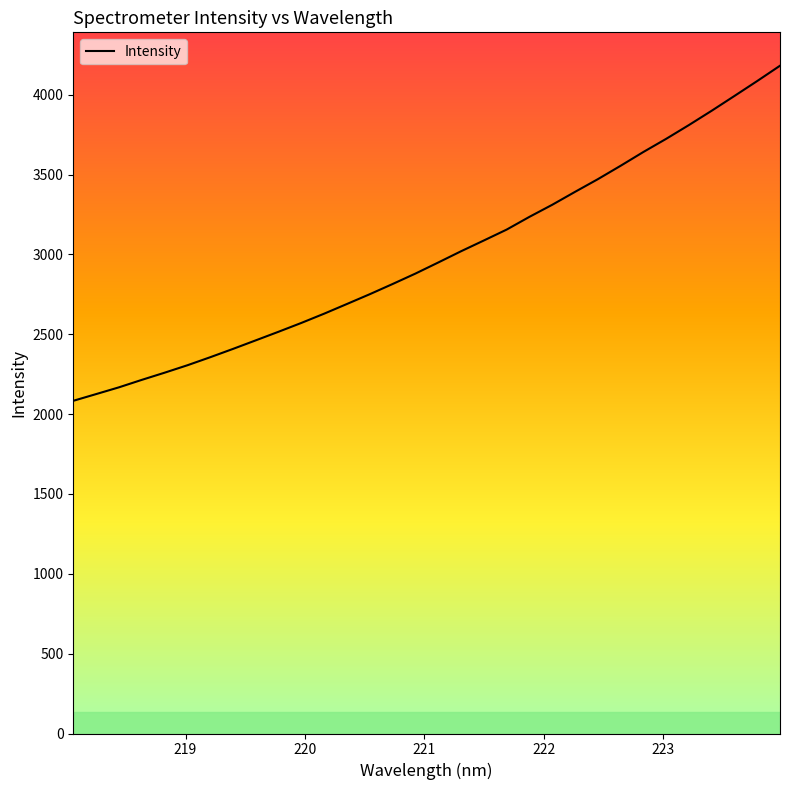

What is the difference between the maximum and minimum values?

2098.6